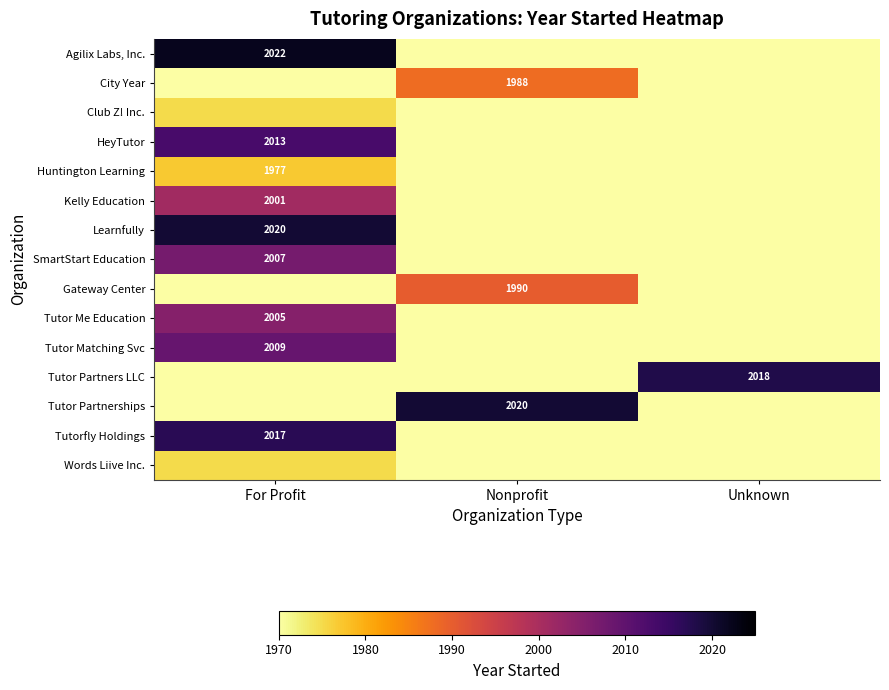

True or false: Tutor Matching Svc has a value of 767 at For Profit.

False